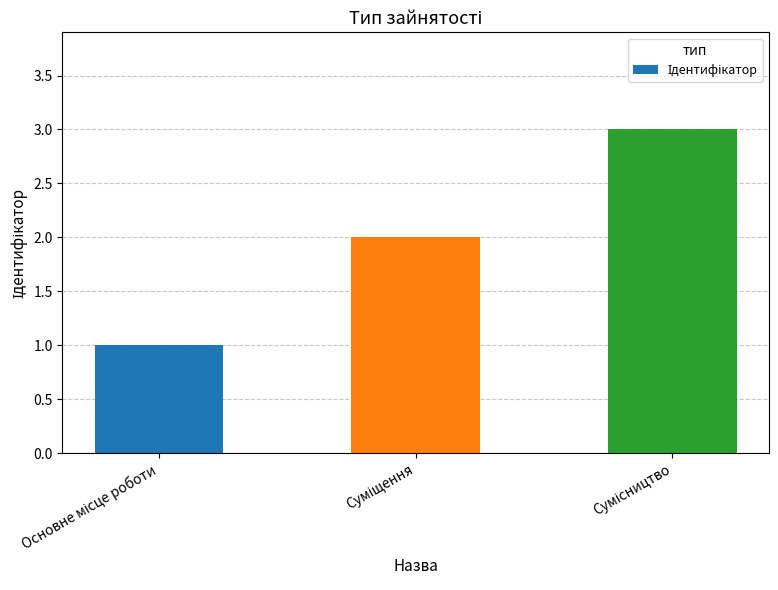

Count the number of data series in this chart.

1